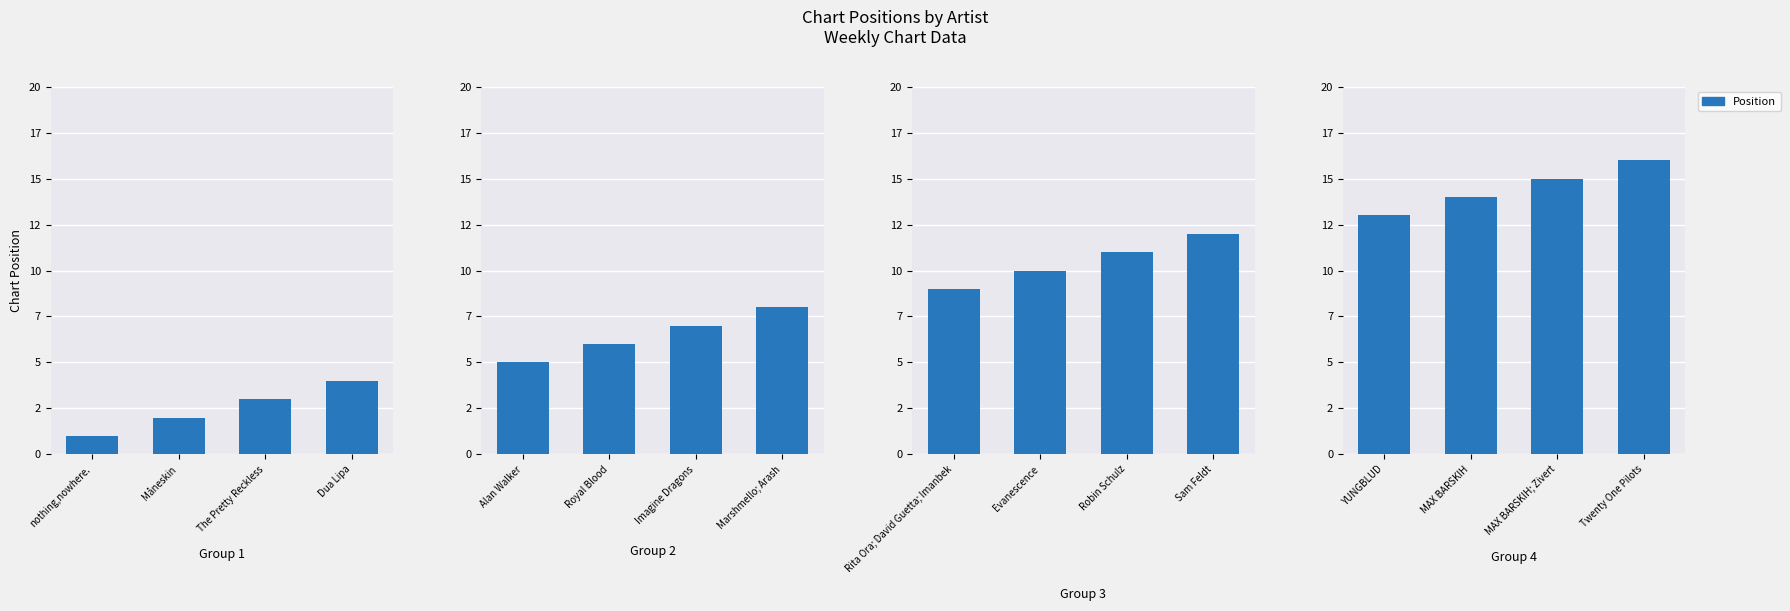

Are the bars grouped side by side (vs. stacked)?

No